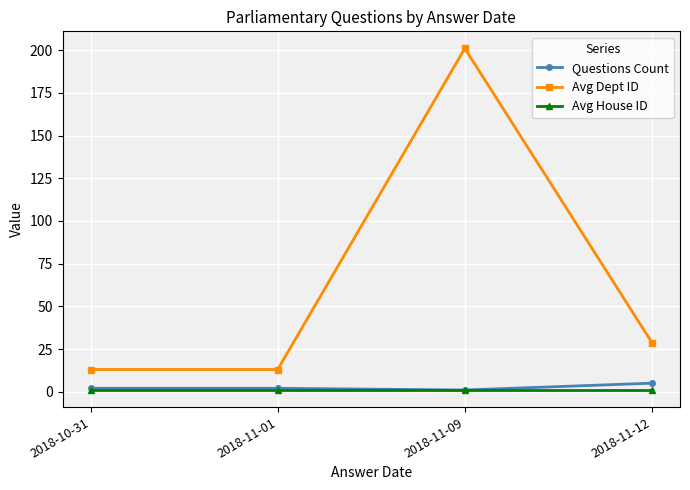

At which category does the chart reach its peak across all series?

2018-11-09